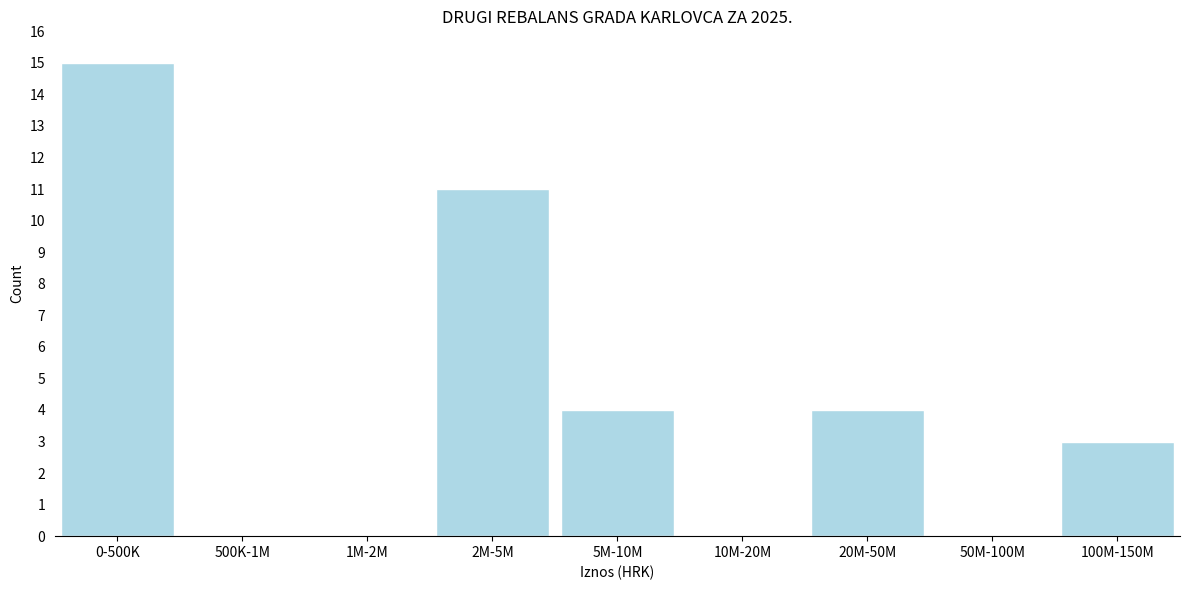

Reading left to right, transcribe all the data shown in this chart.

0-500K=15	500K-1M=0	1M-2M=0	2M-5M=11	5M-10M=4	10M-20M=0	20M-50M=4	50M-100M=0	100M-150M=3